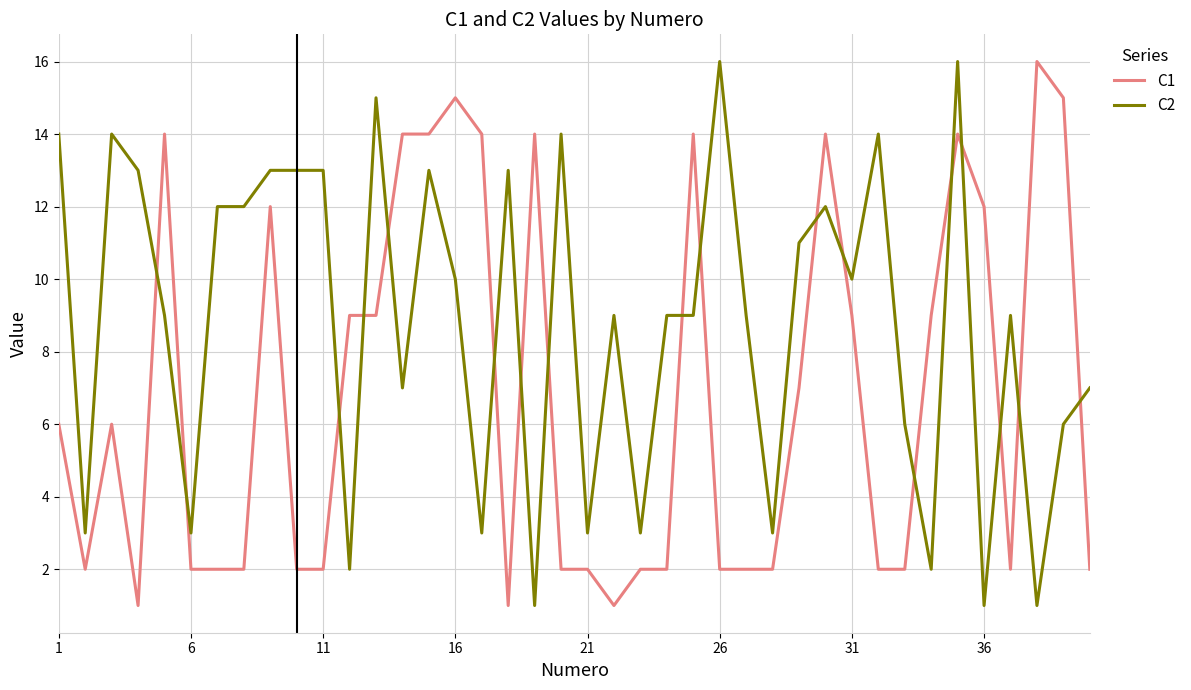

Which series has the largest total across all categories?

C2